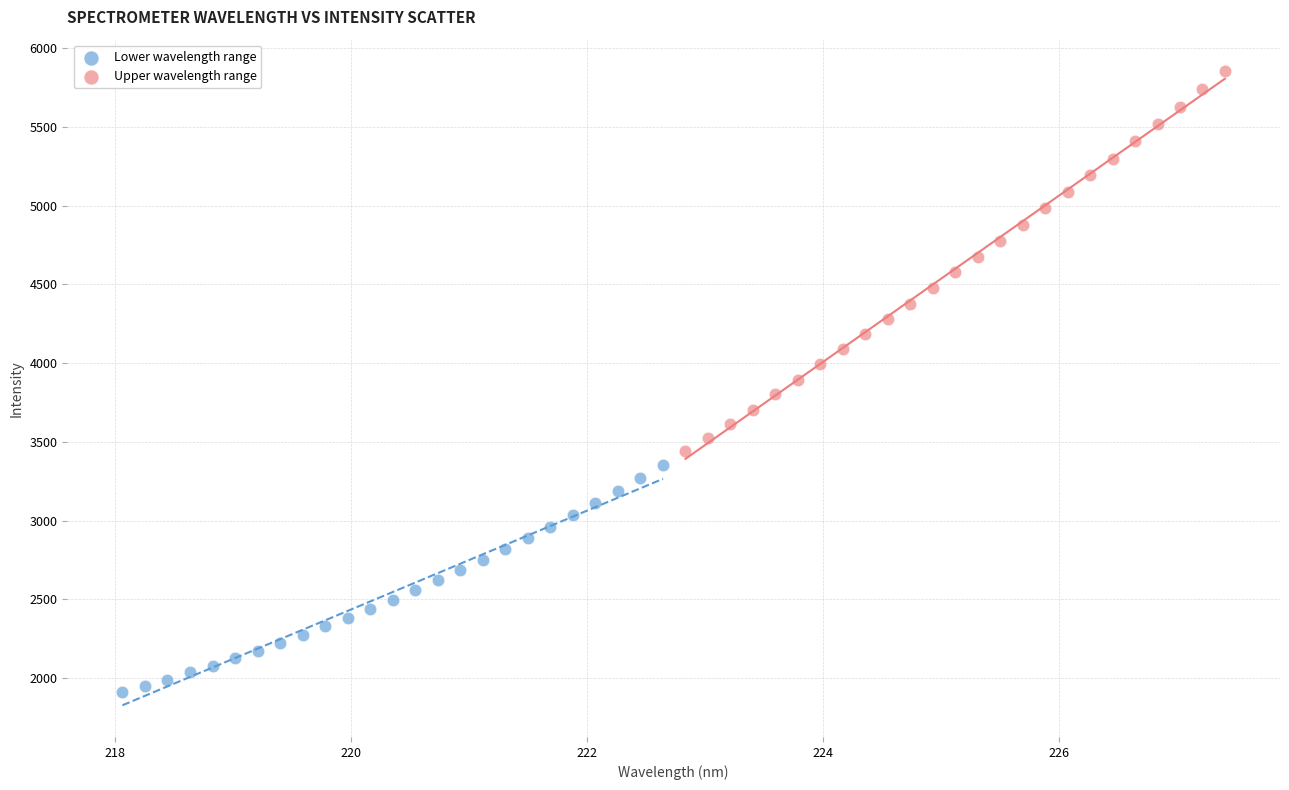

Which series has the widest spread of Y values?

Upper wavelength range